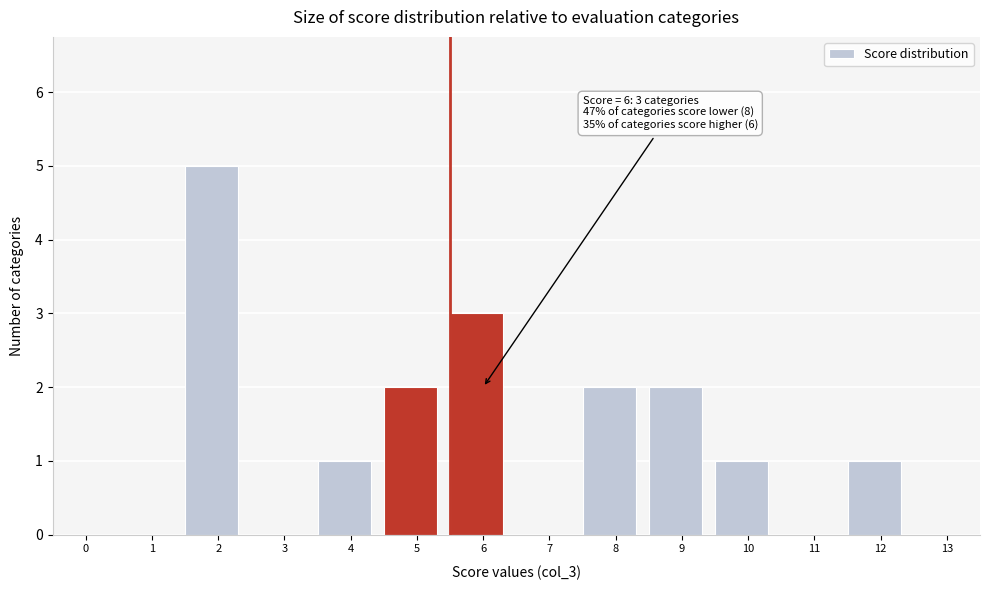

Reading left to right, extract all data points from this chart.

0=0	1=0	2=5	3=0	4=1	5=2	6=3	7=0	8=2	9=2	10=1	11=0	12=1	13=0